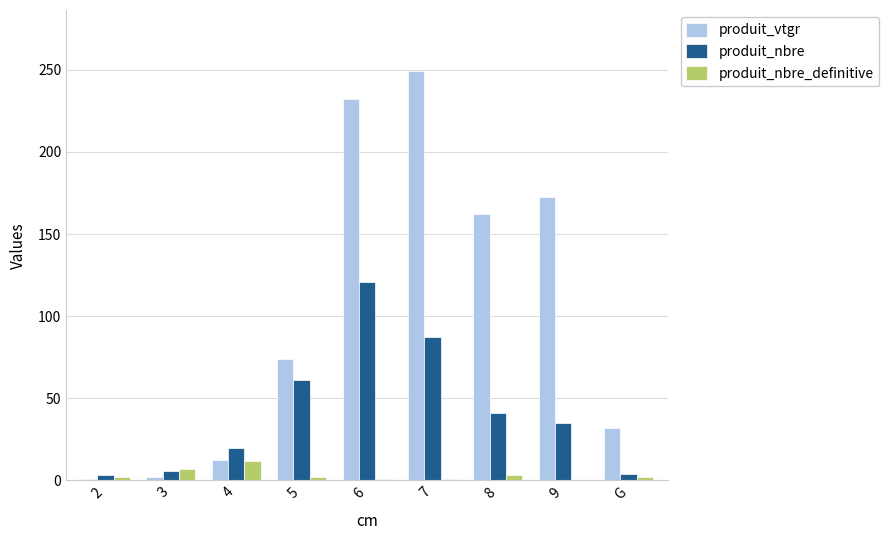

At which label is produit_nbre closest to 62?

5